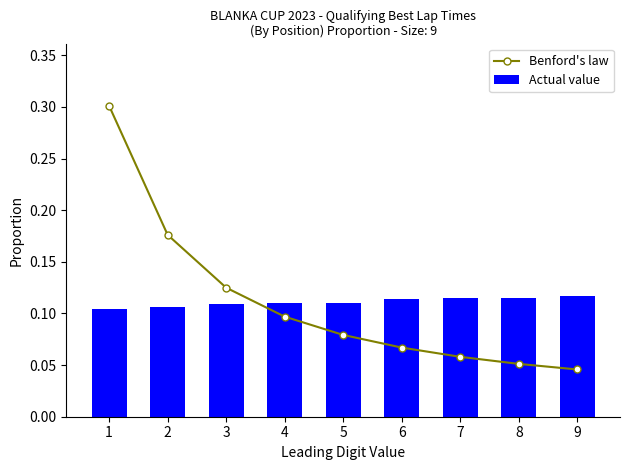

Is it true that Actual value equals 0.1 at 7?

True